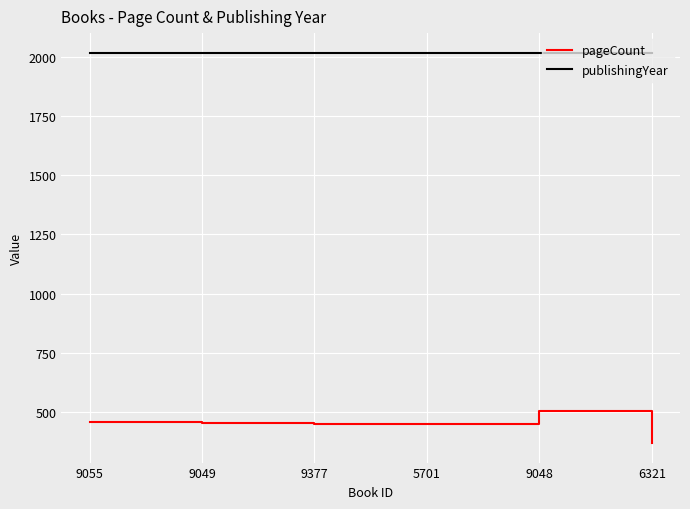

List the series in order of their peak value, lowest first.

pageCount, publishingYear